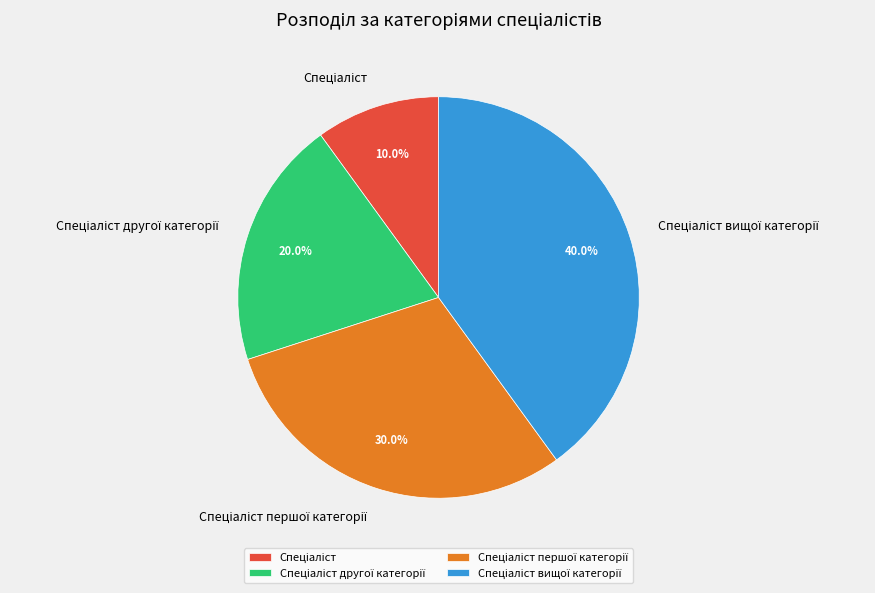

Count the number of slices in the pie.

4